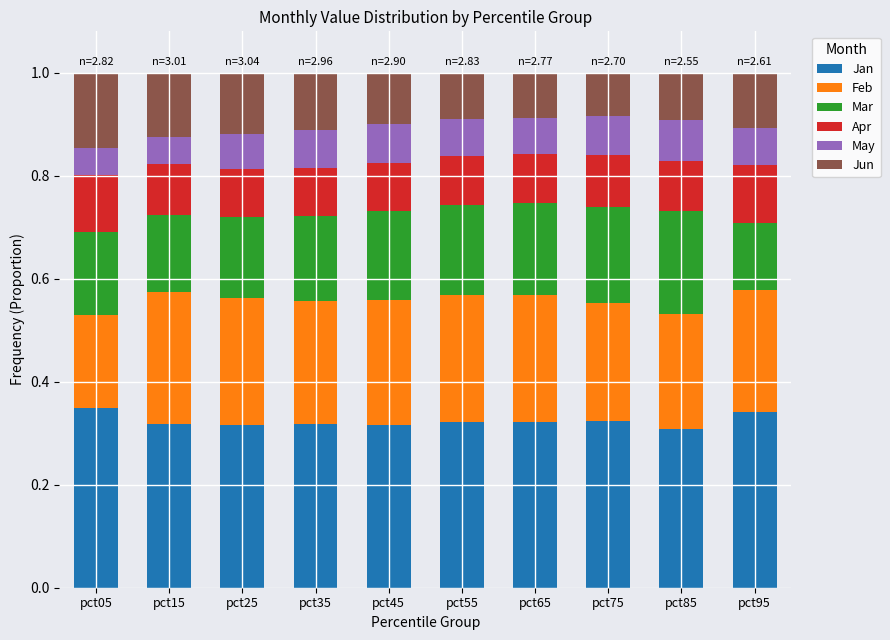

What is the total value across all series at pct15?

1.0